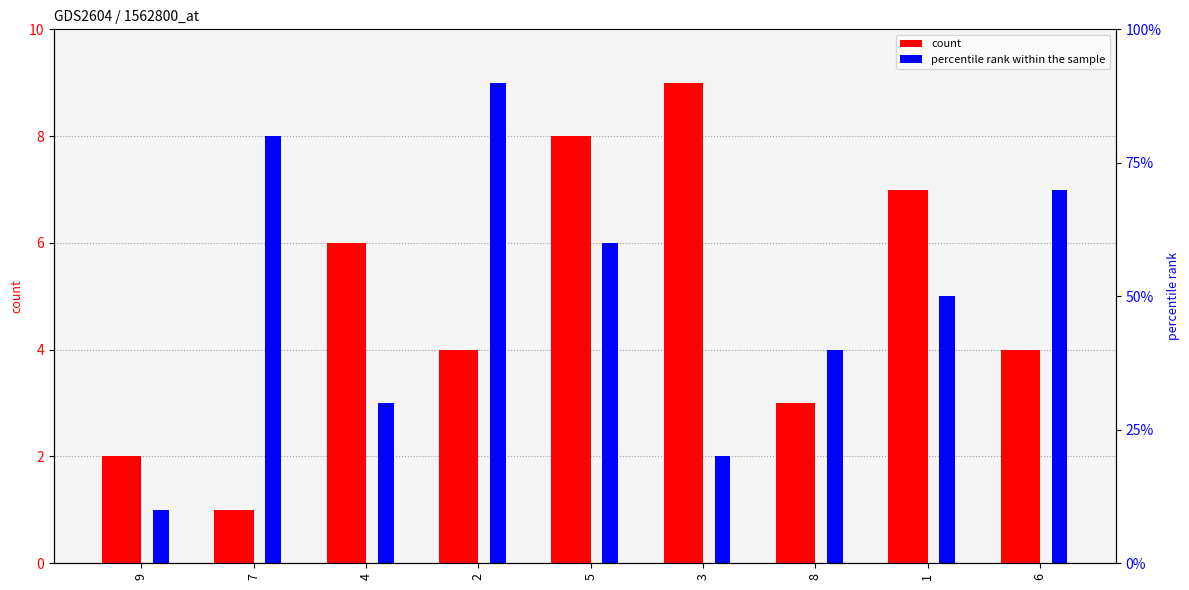

What is the difference between the maximum and second lowest values in the col_5 series?

7